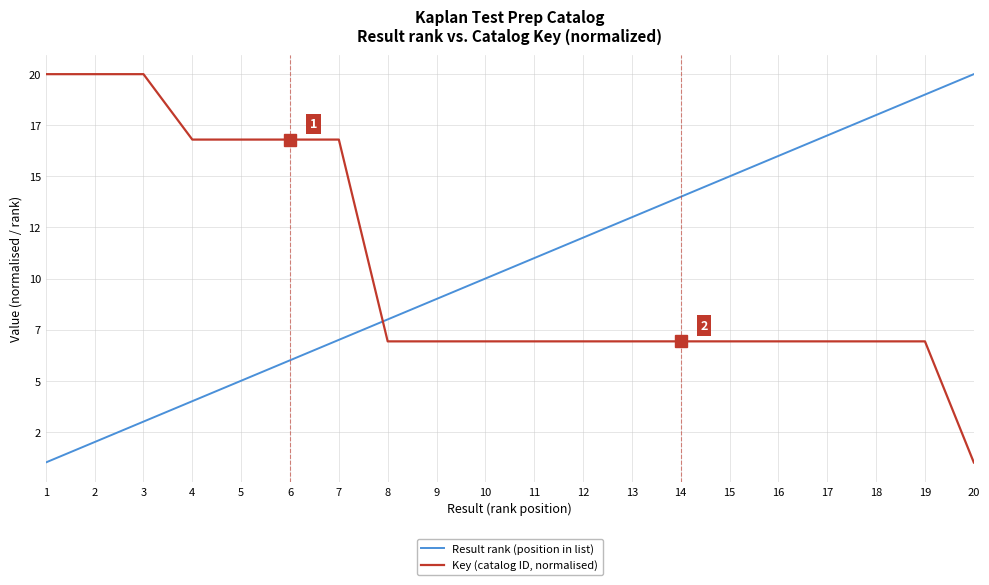

Does the chart display data point markers on the line(s)?

No